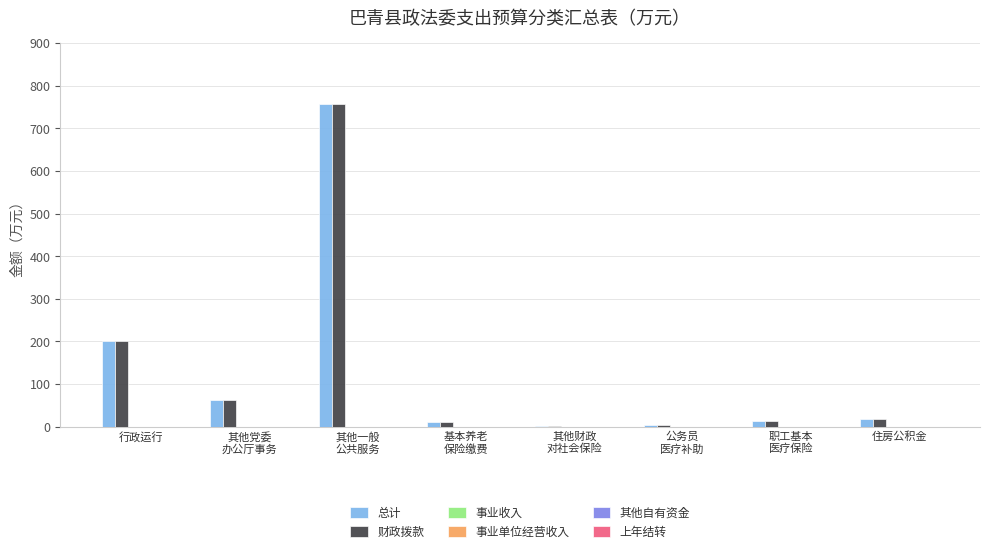

The value of 财政拨款 at 行政运行 is 106.9. True or false?

False